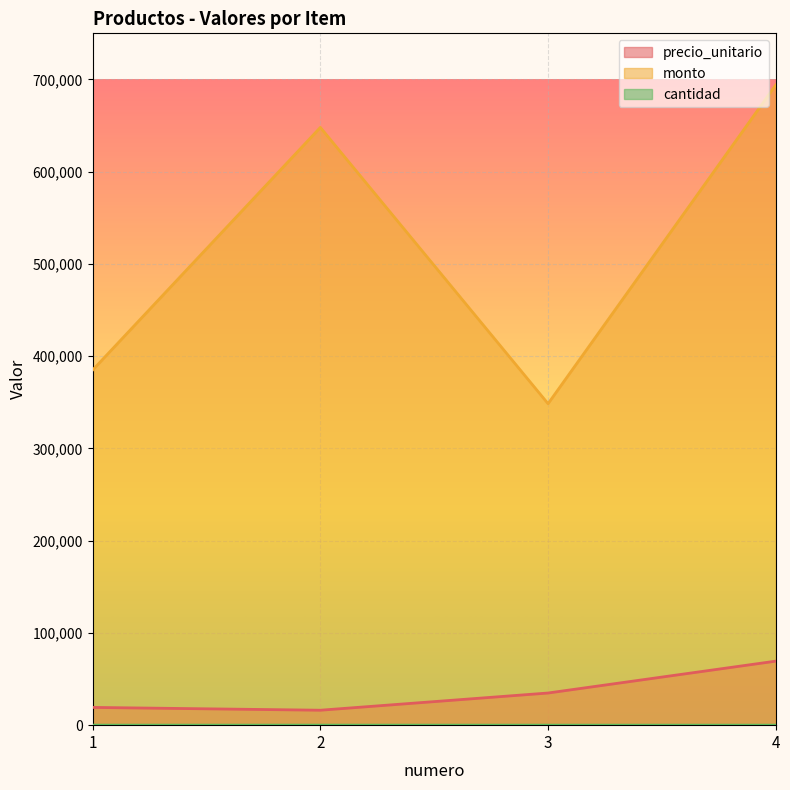

How many lines are shown in the chart?

3